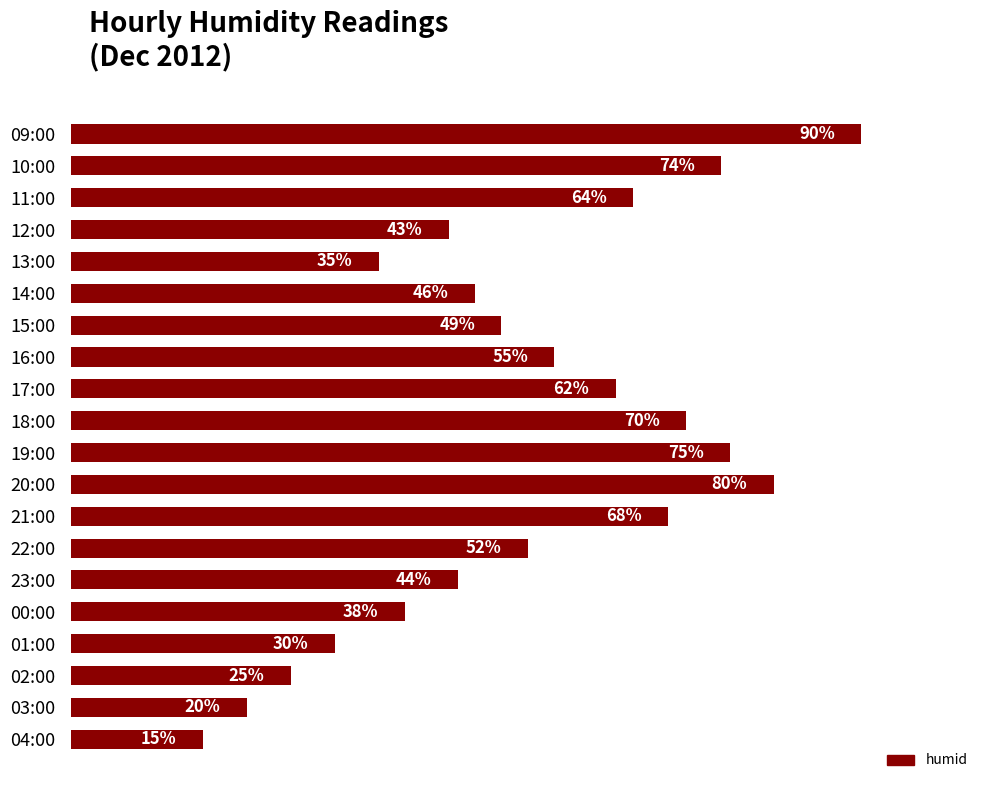

Does the chart contain any negative values?

No